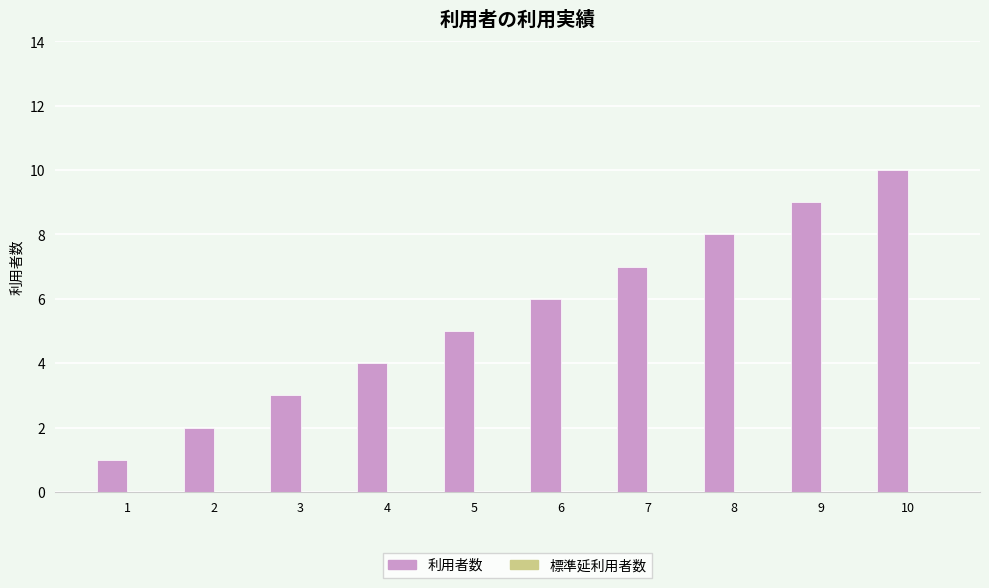

How many bars are there in total?

10